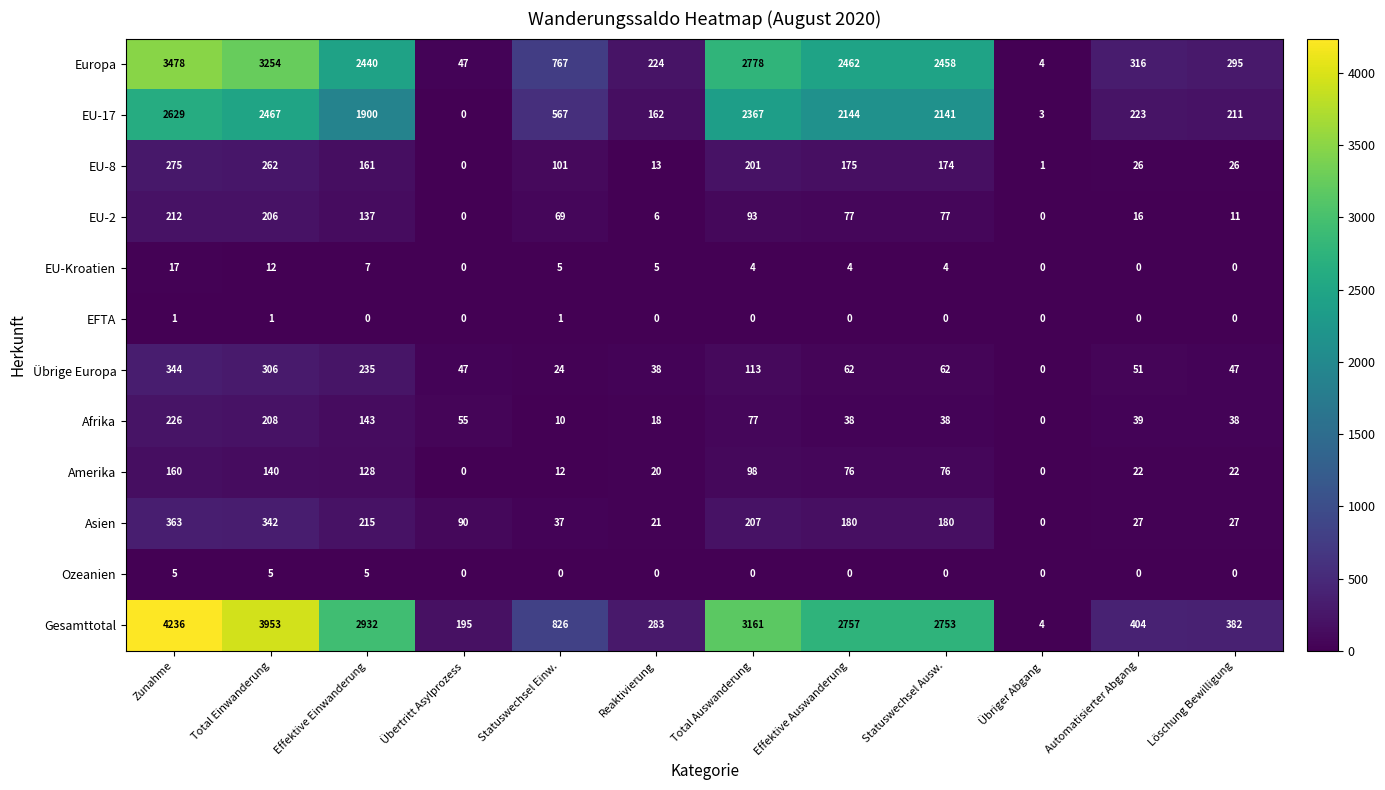

How many data points in EU-17 are less than 1900?

6